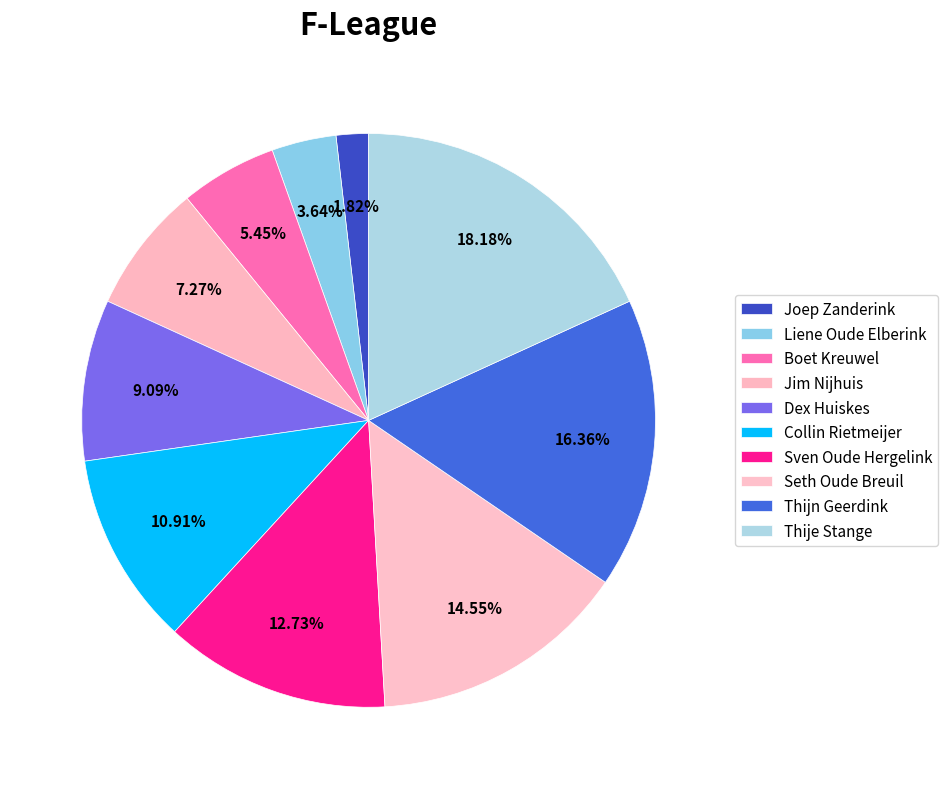

Count the number of slices in the pie.

10